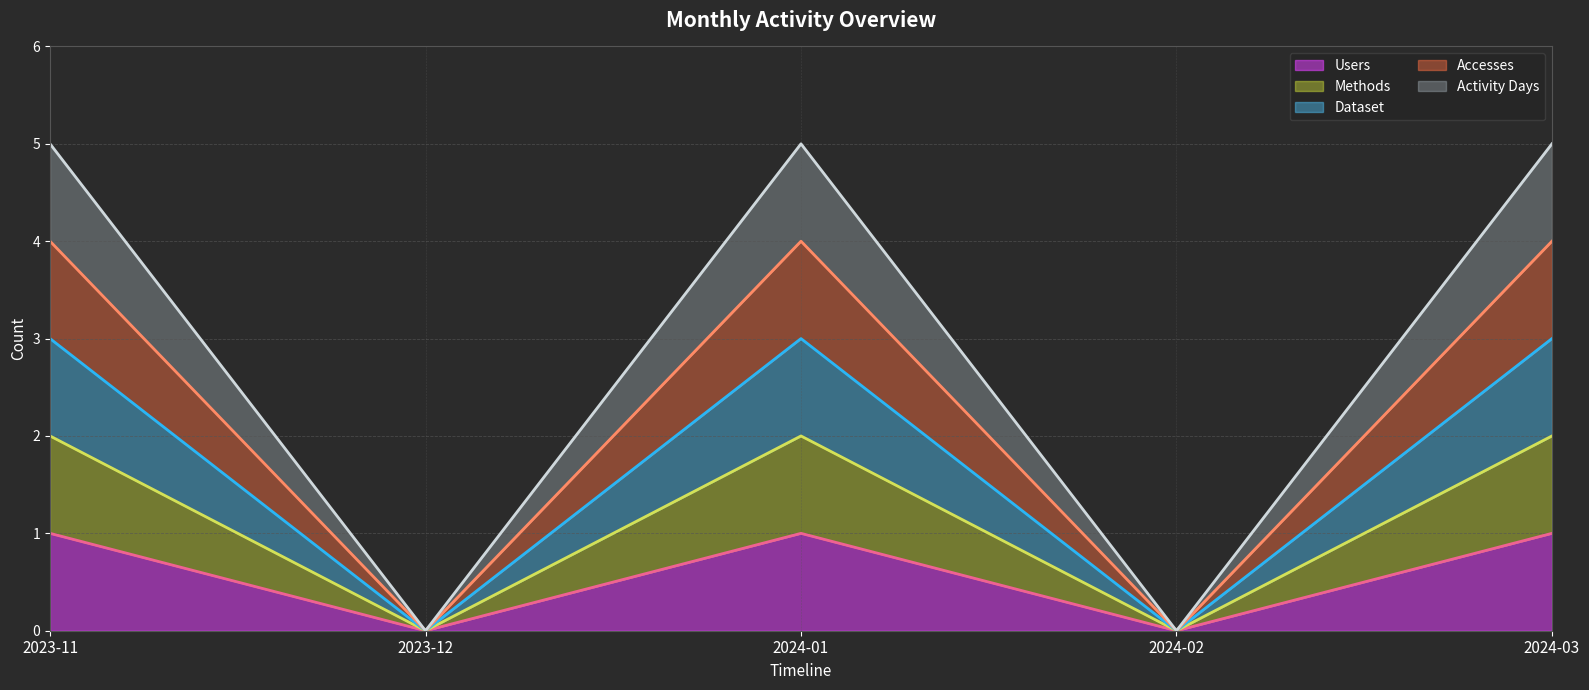

How many lines are shown in the chart?

5